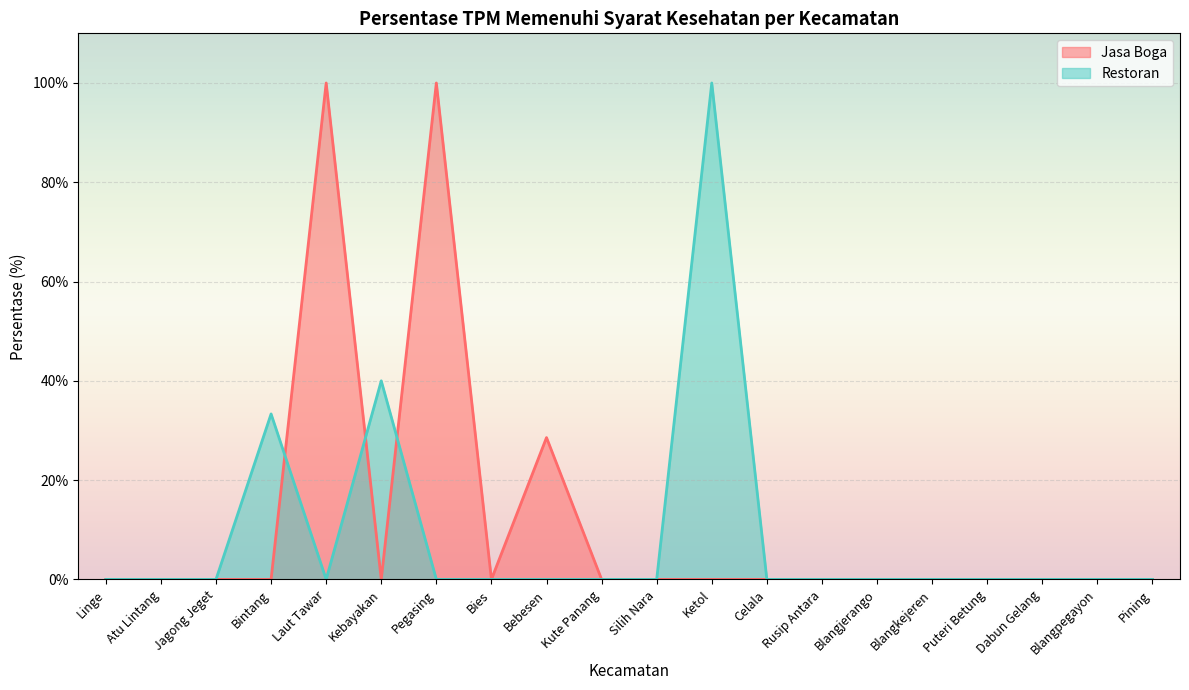

What position from the right is Bintang?

17